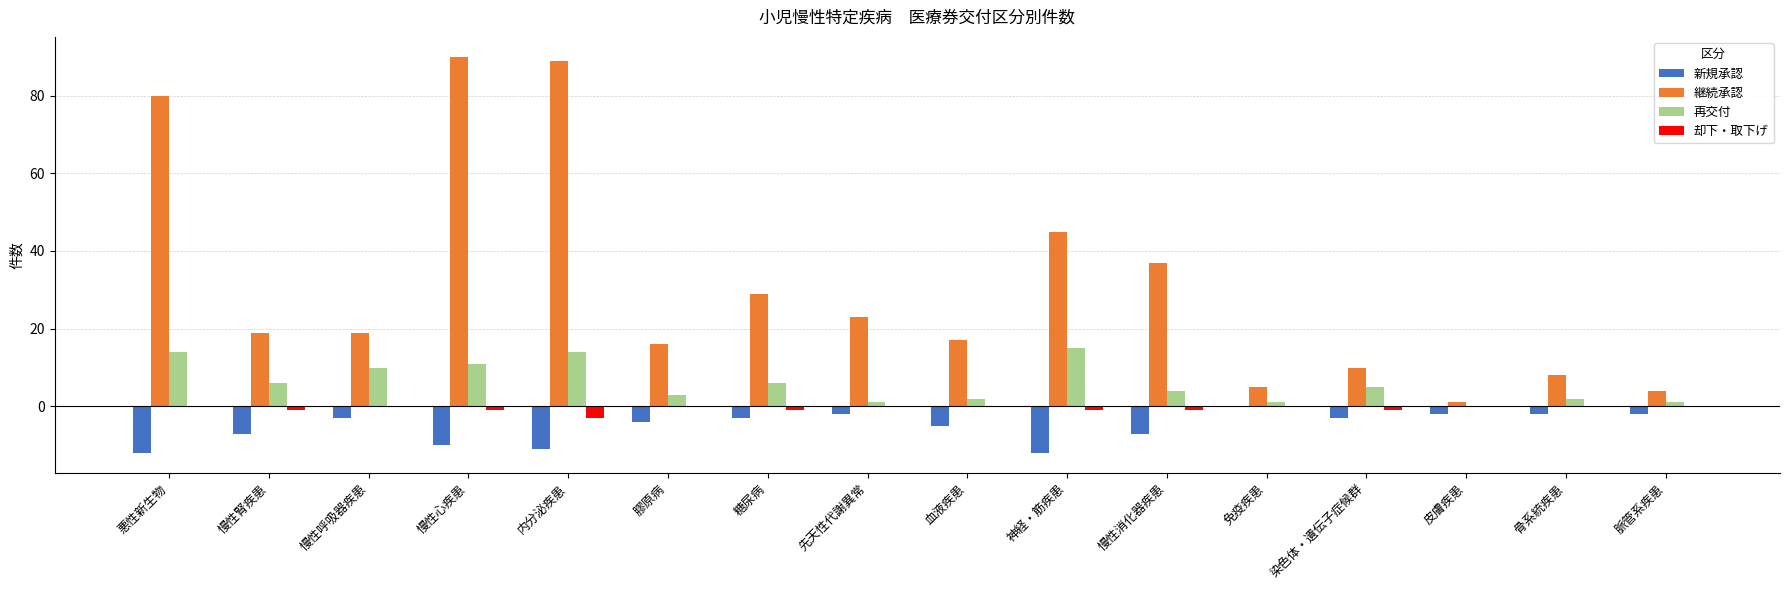

What is the maximum value shown in the chart?

90